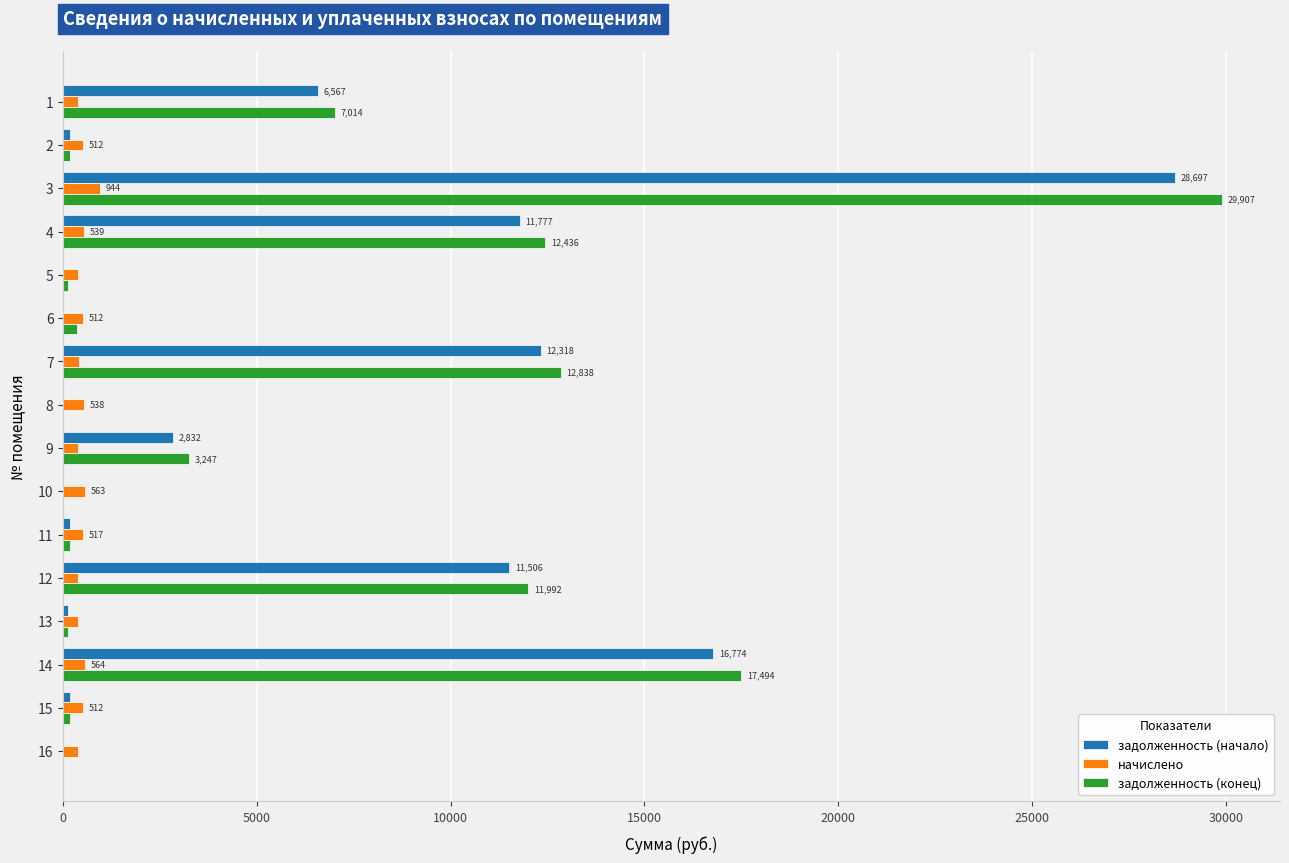

The value of задолженность (начало) at 9 is 690.3. True or false?

False